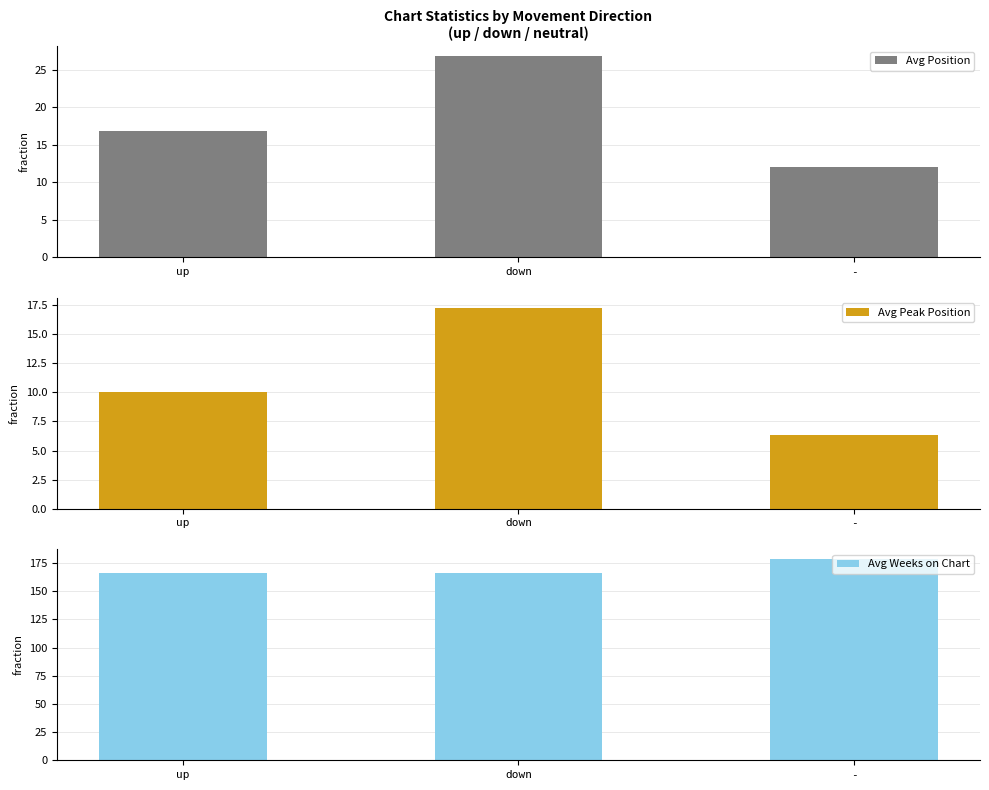

What is the greatest value displayed?

178.3